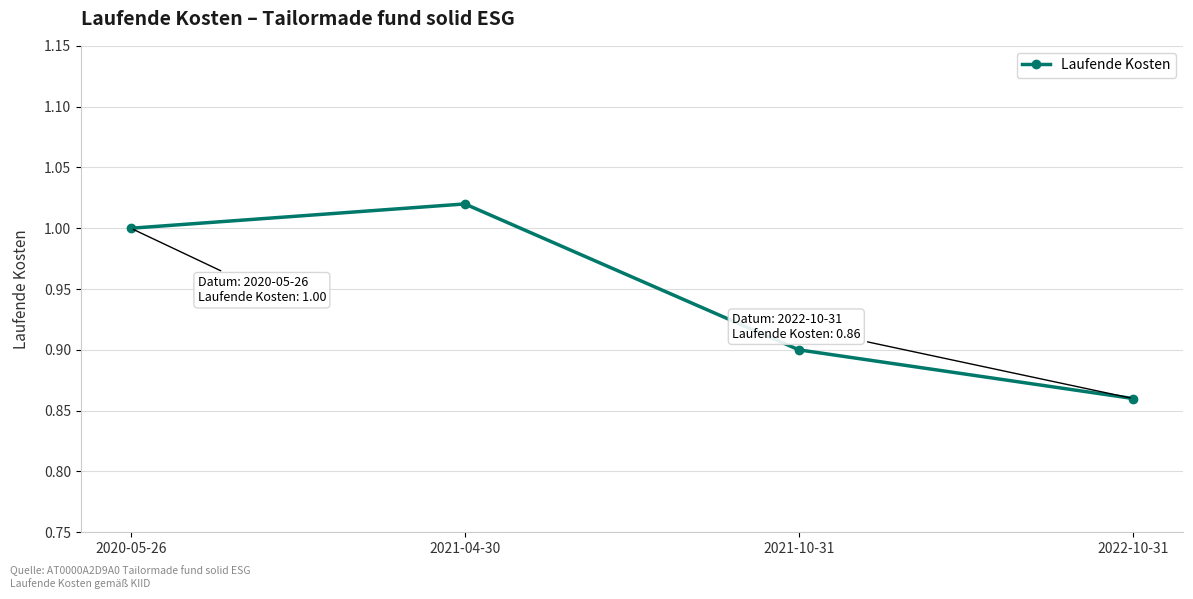

True or false: there are more than 0 points higher than both neighbors.

True